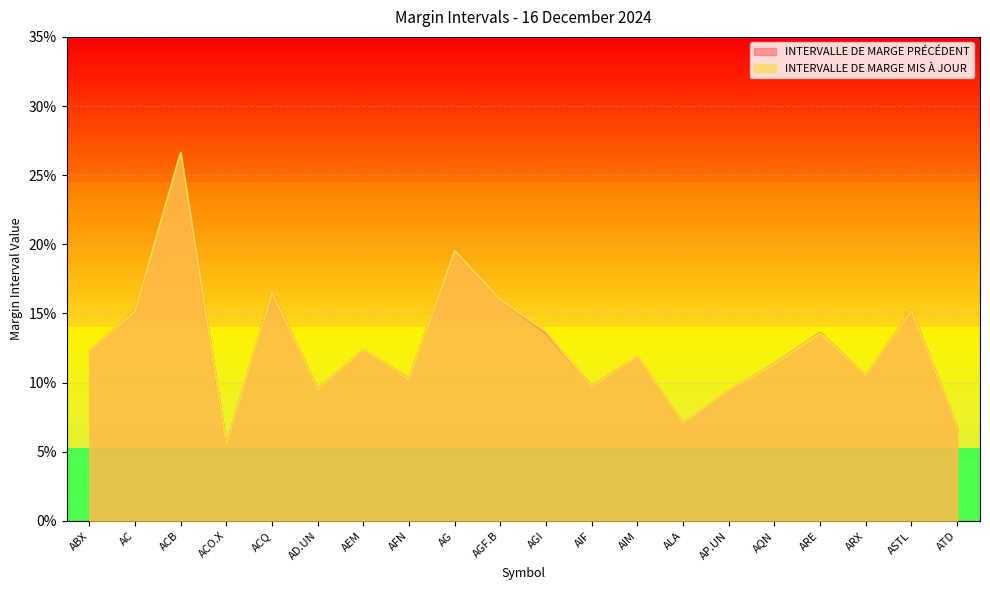

Where is the first local minimum for INTERVALLE DE MARGE PRÉCÉDENT?

ACO.X